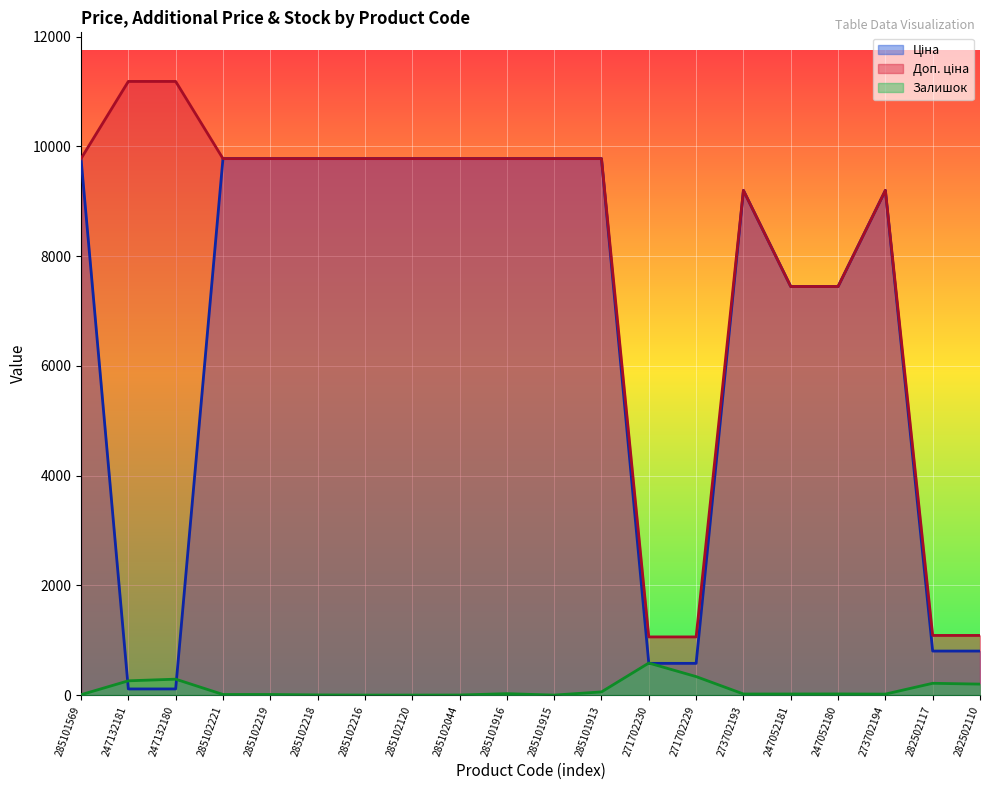

What is the difference between the maximum and minimum values in the Ціна series?

9663.7